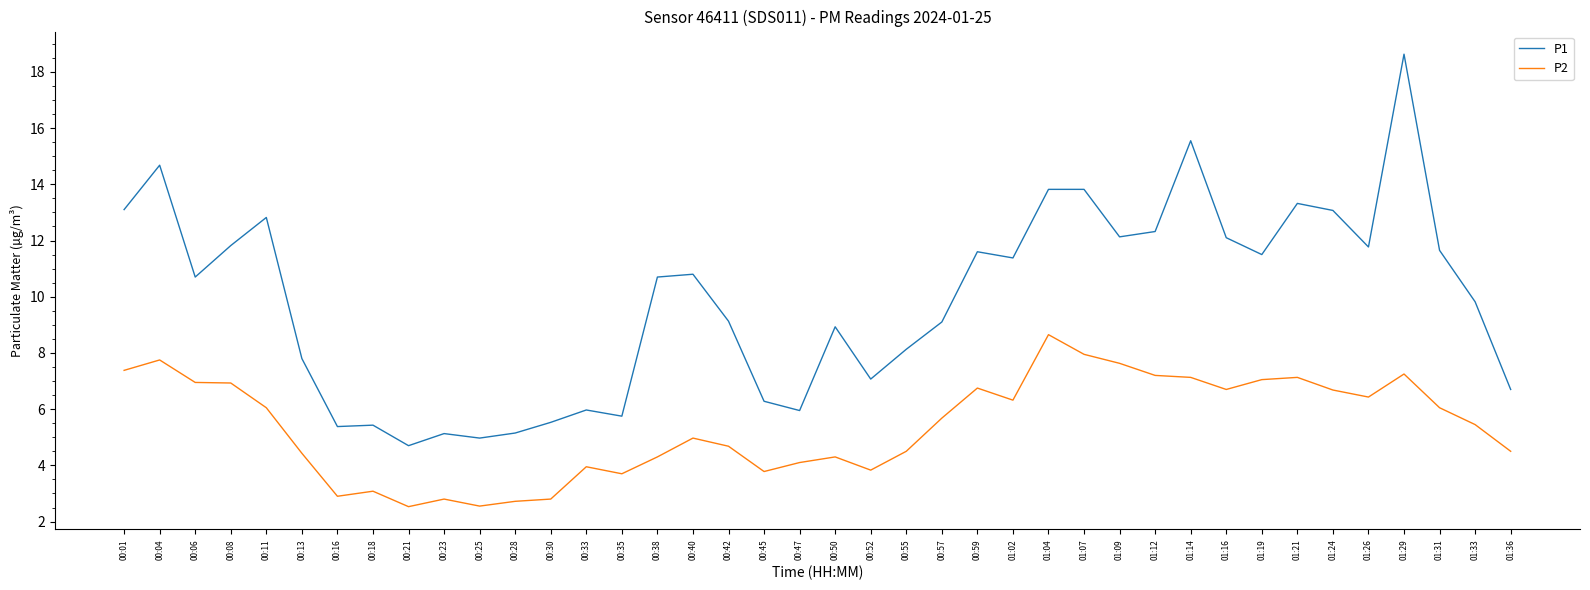

At which label is P2 closest to 5?

00:40